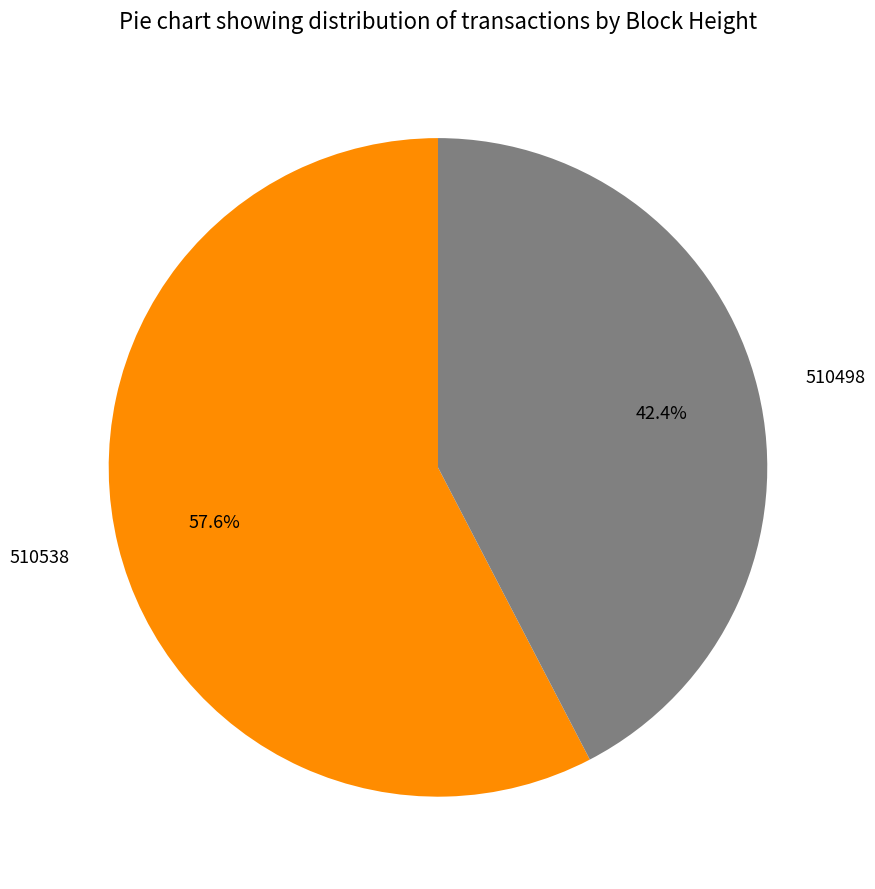

What percentage is the 510498 slice, to the nearest percent?

42%